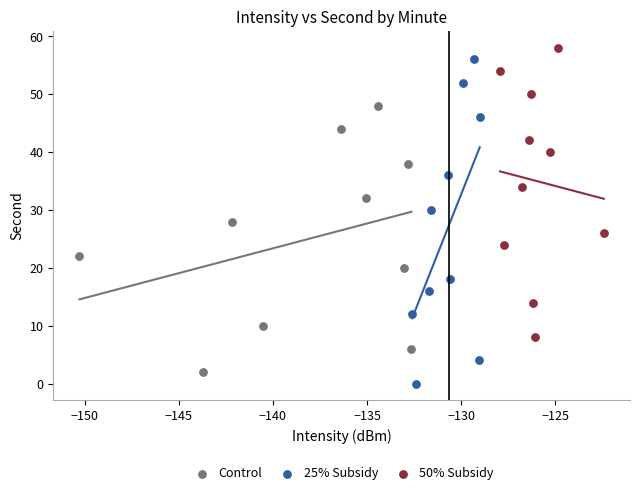

What are all the series names shown in the legend?

Control, 25% Subsidy, 50% Subsidy